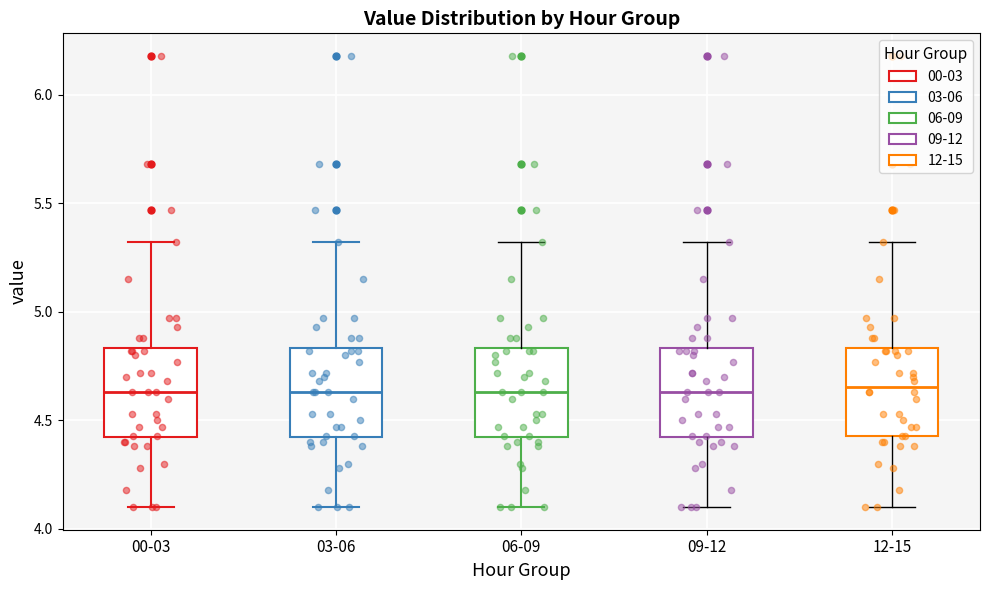

Where does the median line of the box for 00-03 sit on the y-axis? The values are not printed on the chart, so give them approximately, as read against the axis.

4.65